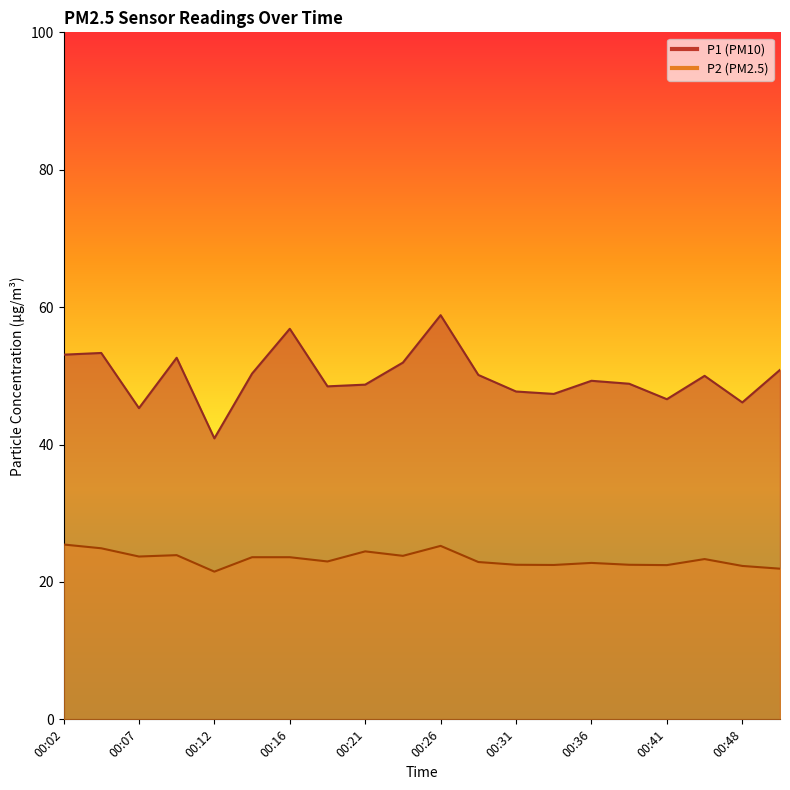

Does the chart display data point markers on the line(s)?

No